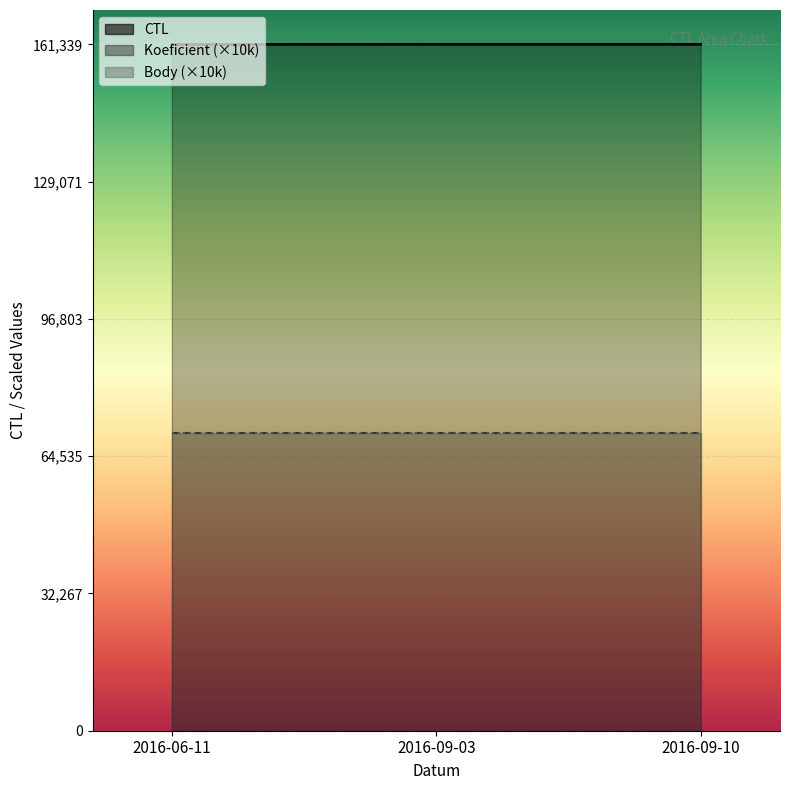

What is the maximum value for Koeficient?

70000